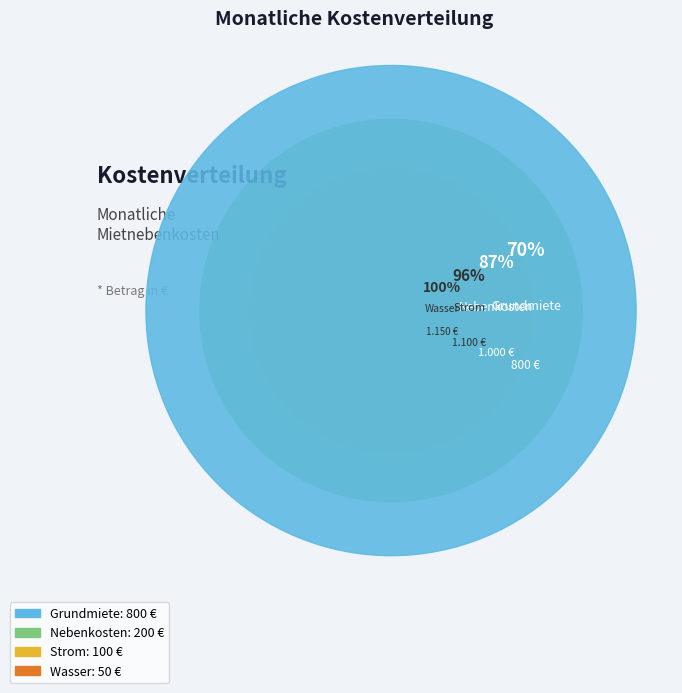

Between Nebenkosten and Strom, which is larger?

Nebenkosten